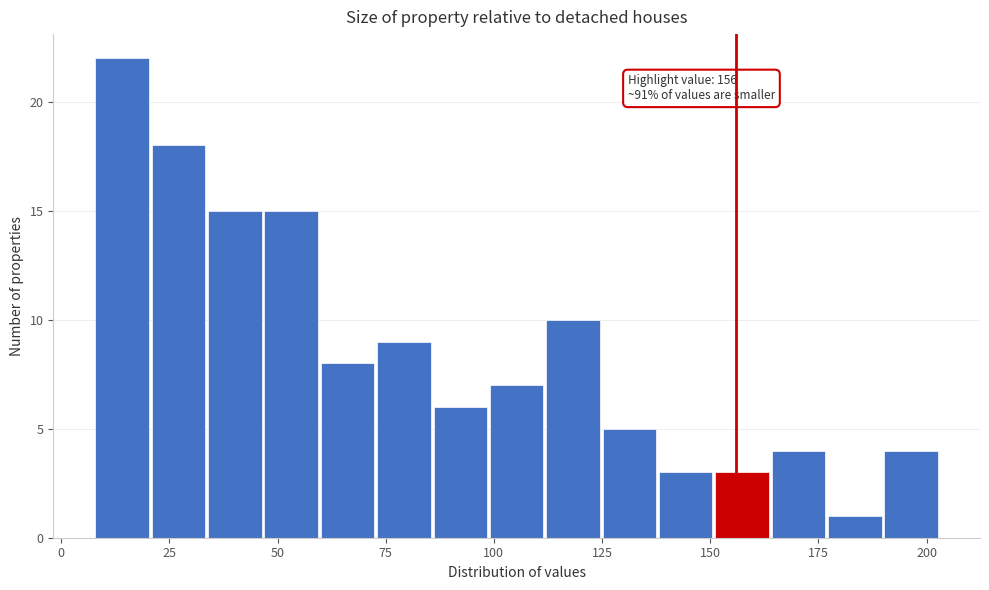

Read against the x-axis, roughly where is the centre of the tallest bar?

15